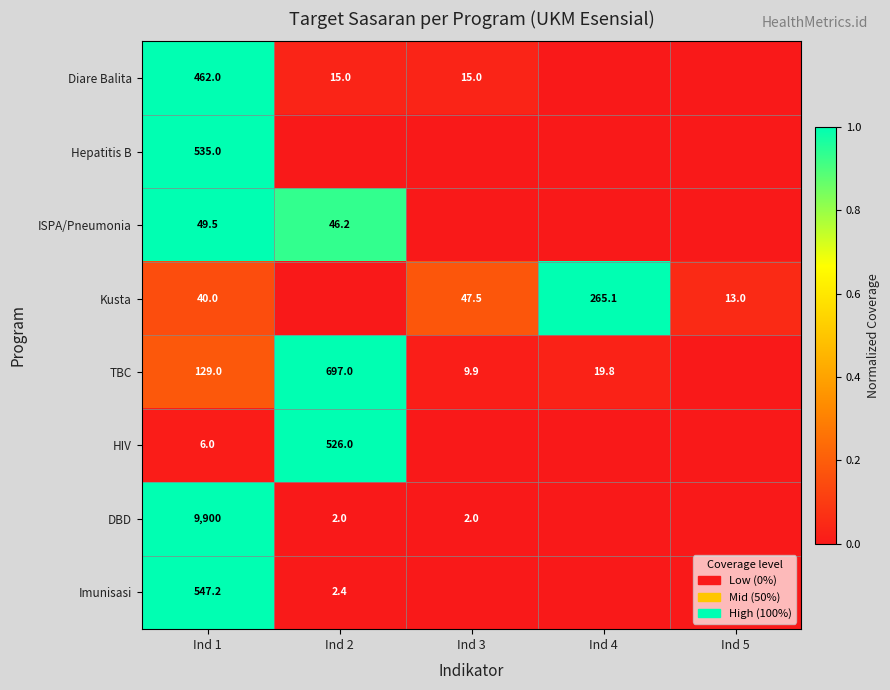

The value of ISPA/Pneumonia at Ind 2 is 69.1. True or false?

False